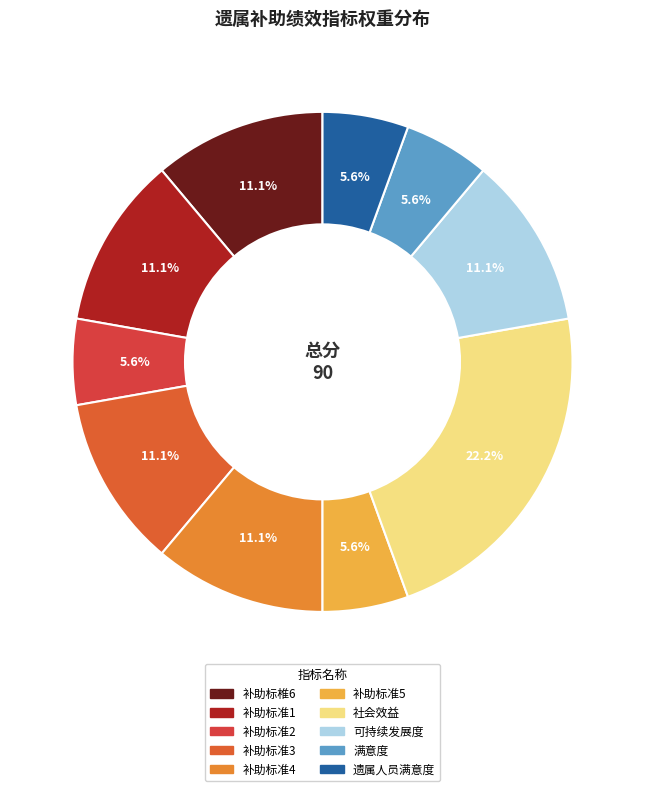

How many slices are in this pie chart?

10